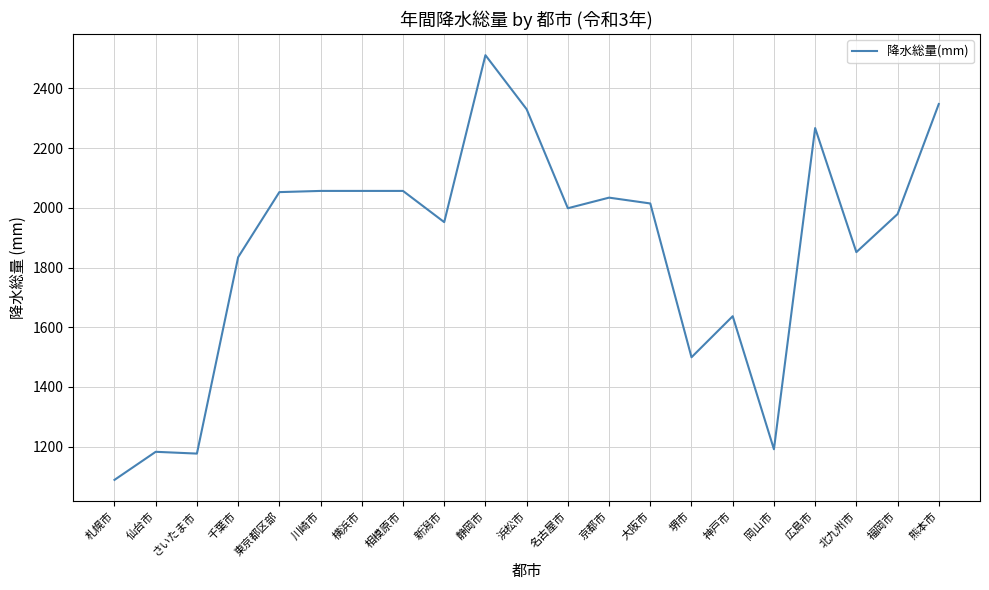

Count the number of categories in the chart.

21